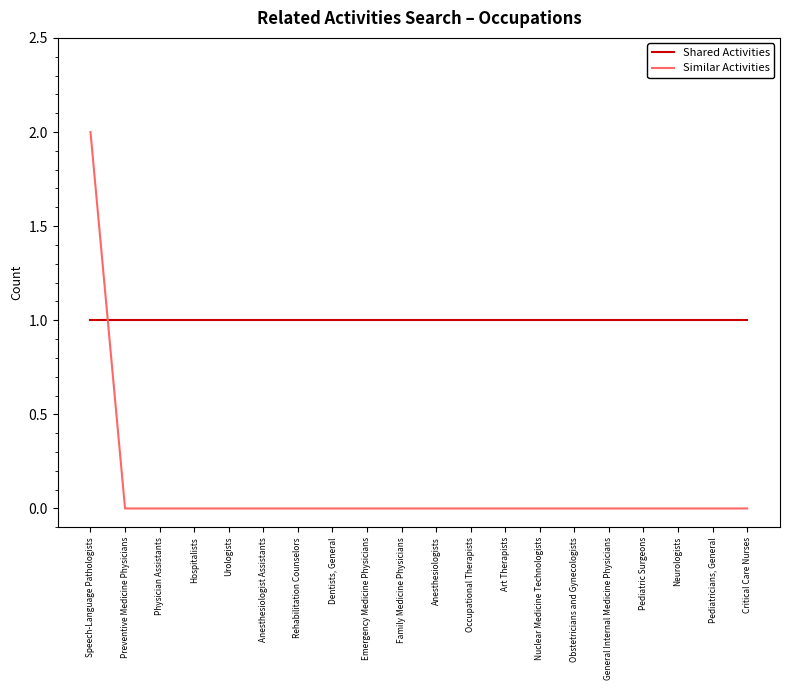

At Rehabilitation Counselors, list the series in order from largest to smallest.

Shared Activities, Similar Activities